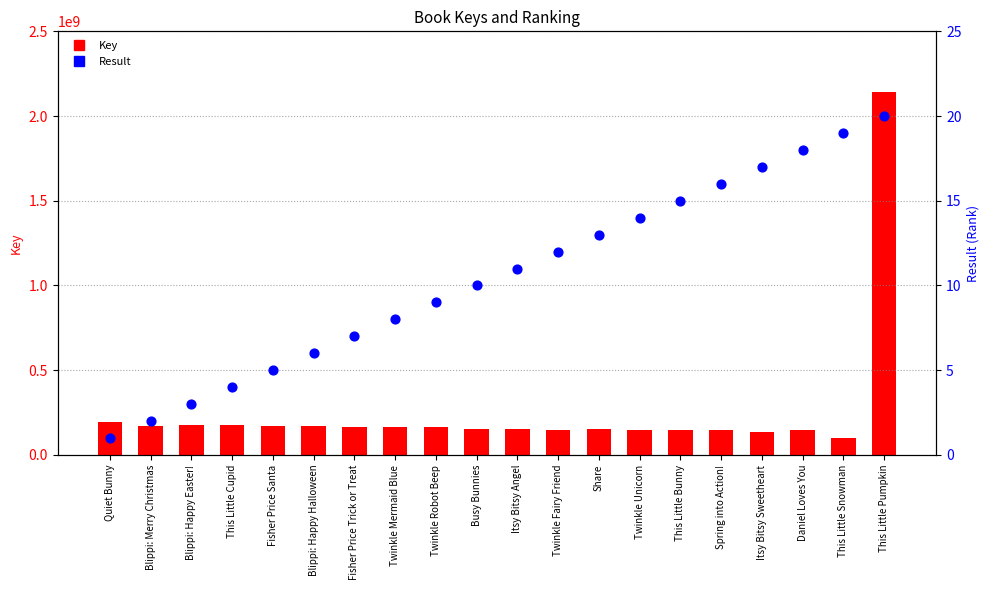

What is the total value across all series at This Little Bunny?

144527086